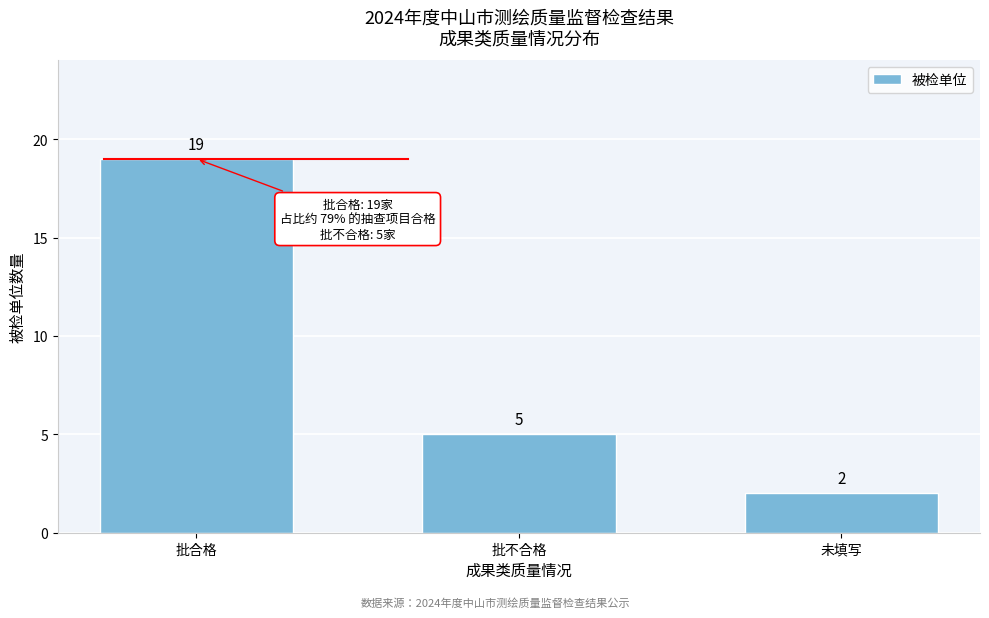

Reading left to right, what are all the values shown in this chart?

批合格=19	批不合格=5	未填写=2